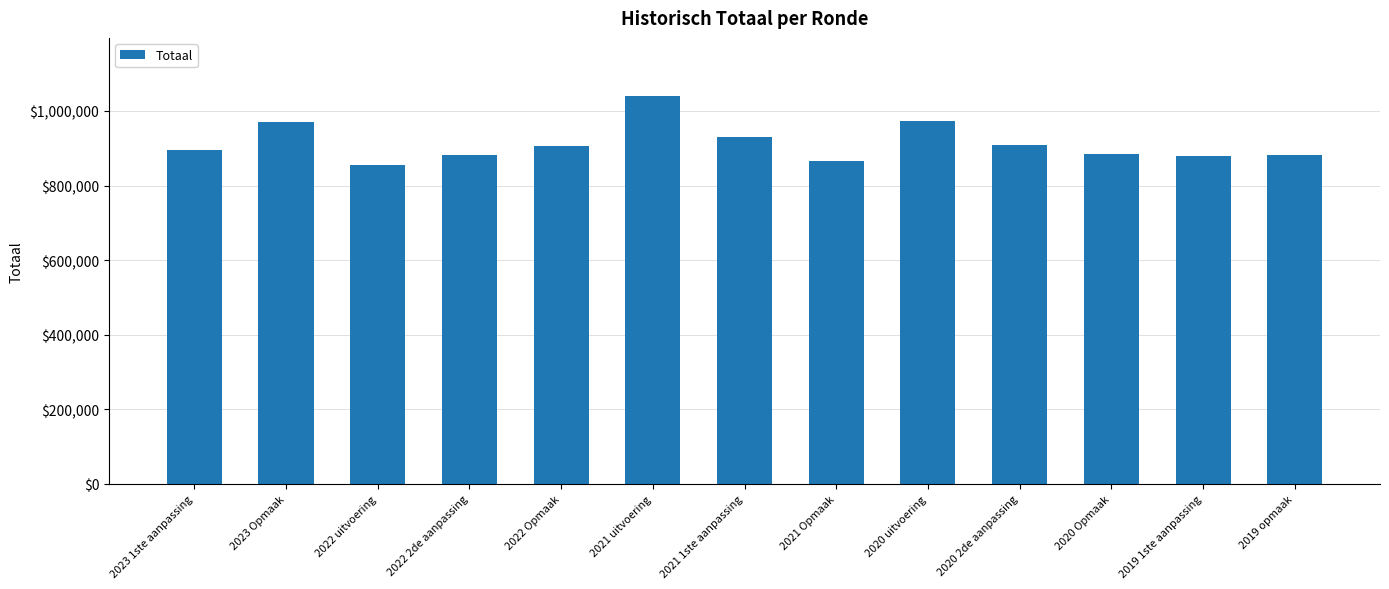

True or false: the data shows 295493 at 2019 1ste aanpassing.

False